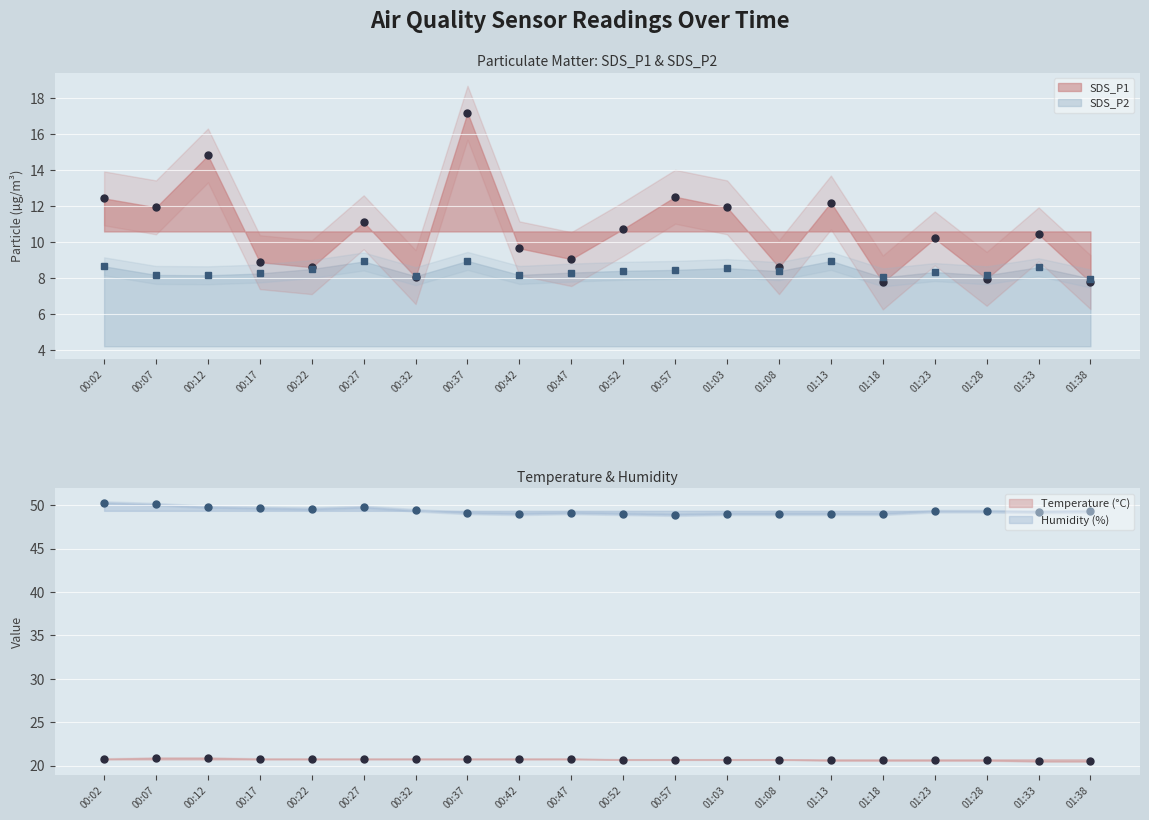

The value of Humidity at 01:23 is 49.3. True or false?

True